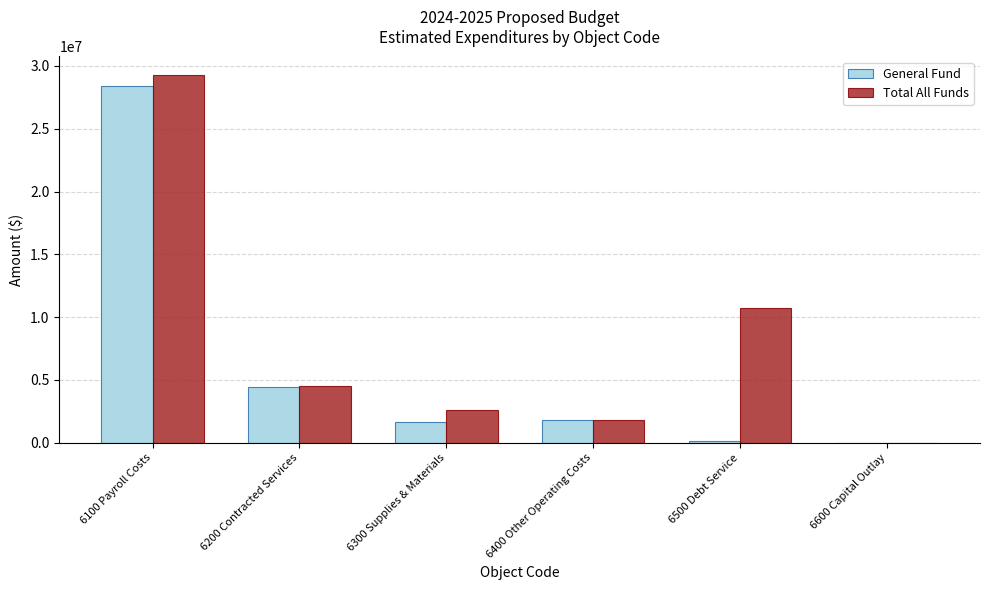

Reading left to right, transcribe all the data shown in this chart.

General Fund: 6100 Payroll Costs=28408465.6	6200 Contracted Services=4473323.0	6300 Supplies & Materials=1684828.0	6400 Other Operating Costs=1814525.0	6500 Debt Service=165500.0	6600 Capital Outlay=0.0
Total All Funds: 6100 Payroll Costs=29285902.6	6200 Contracted Services=4485923.0	6300 Supplies & Materials=2613828.0	6400 Other Operating Costs=1822025.0	6500 Debt Service=10722767.0	6600 Capital Outlay=12000.0